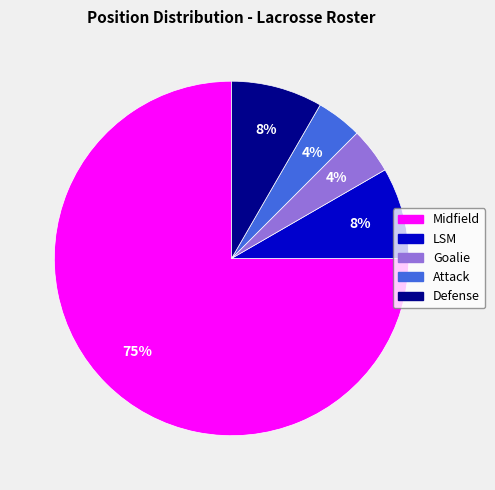

To the nearest percent, what percentage of the pie is Defense?

8%